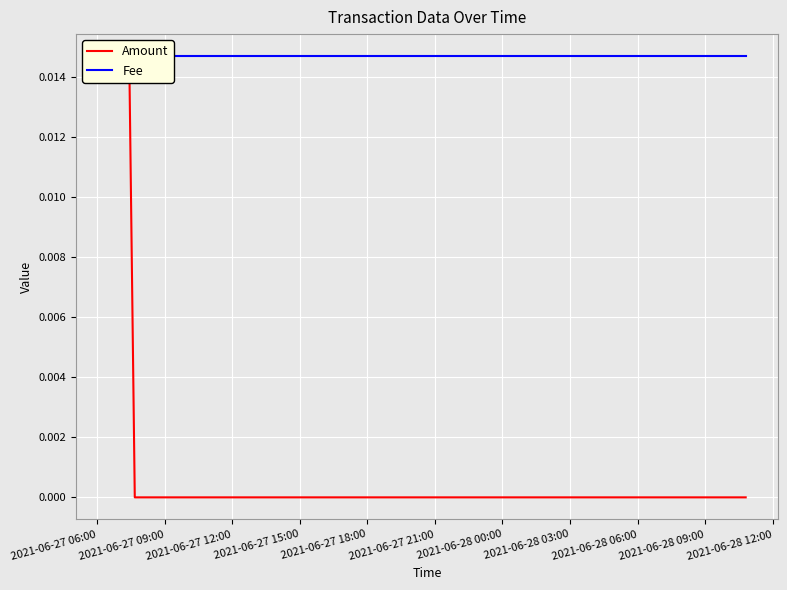

List the labels in order of Fee value, smallest first.

2021-06-27 06:00, 2021-06-27 09:00, 2021-06-27 12:00, 2021-06-27 15:00